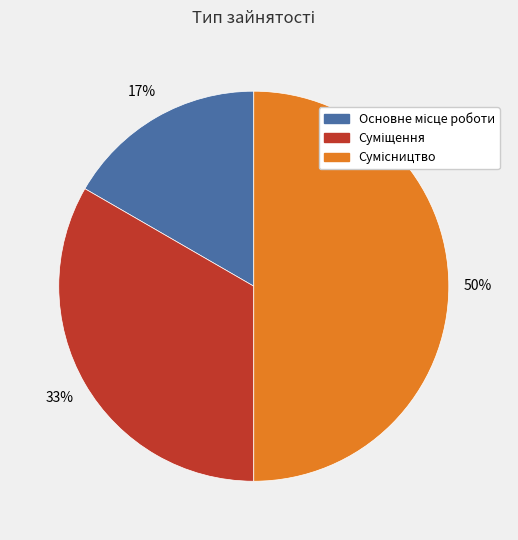

To the nearest percent, what is the difference between the largest and smallest slice percentages?

33%